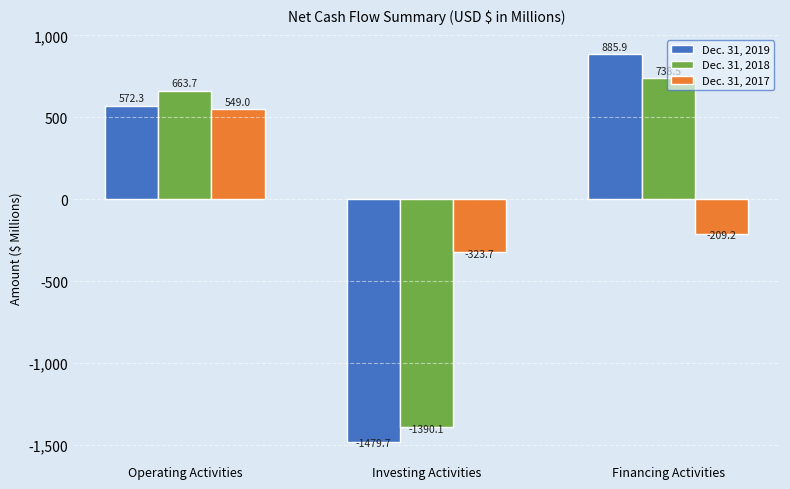

At which category does the chart reach its minimum across all series?

Investing Activities